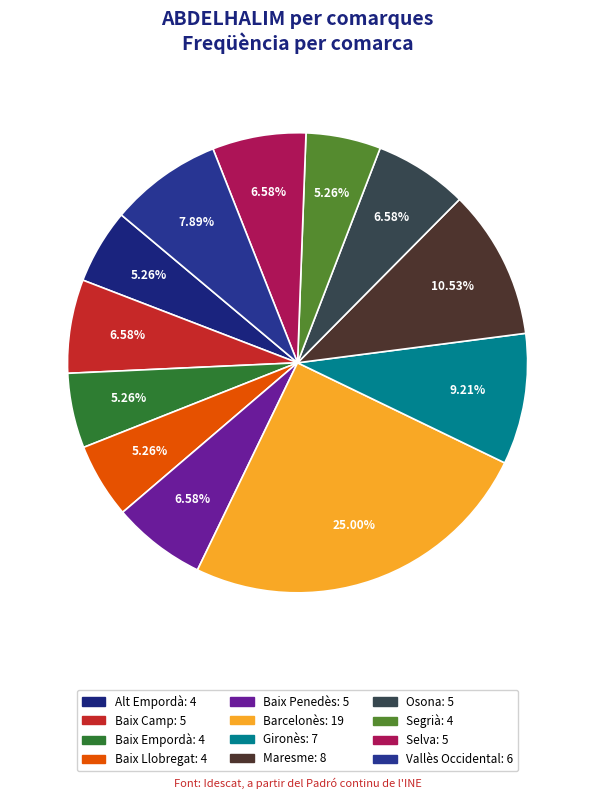

How many segments does this pie chart have?

12